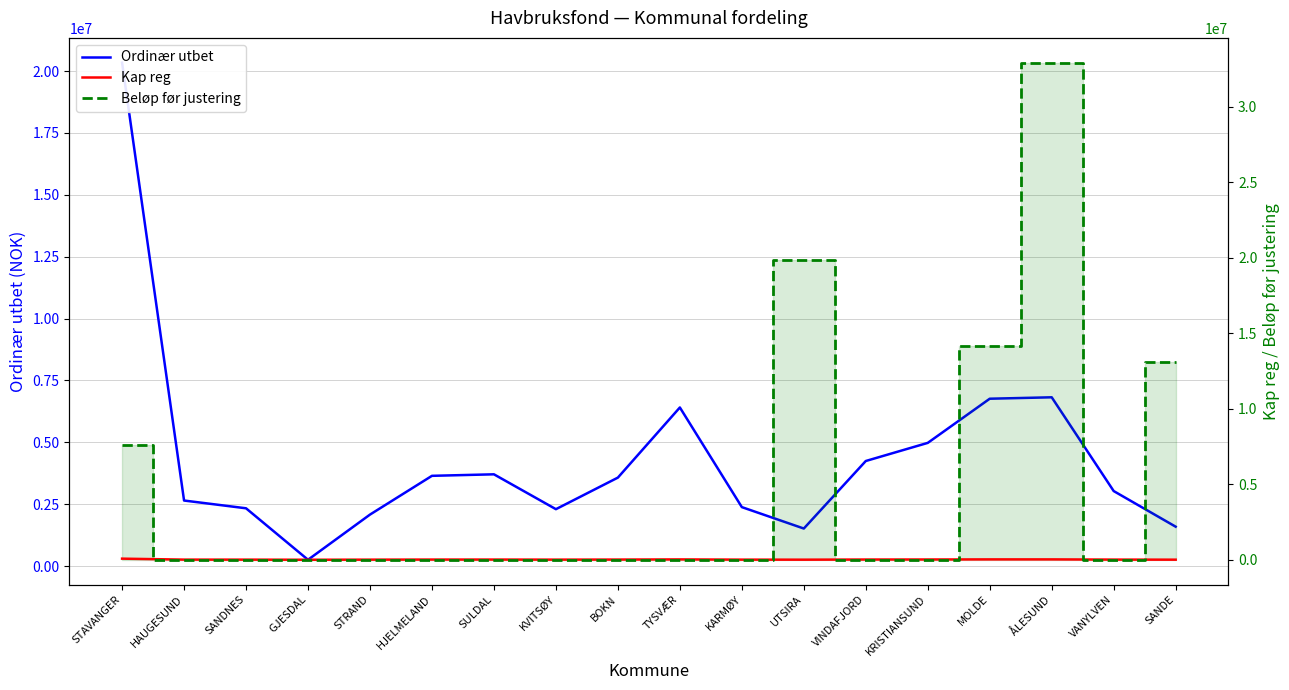

What is the total value across all series at KVITSØY?

2304477.9